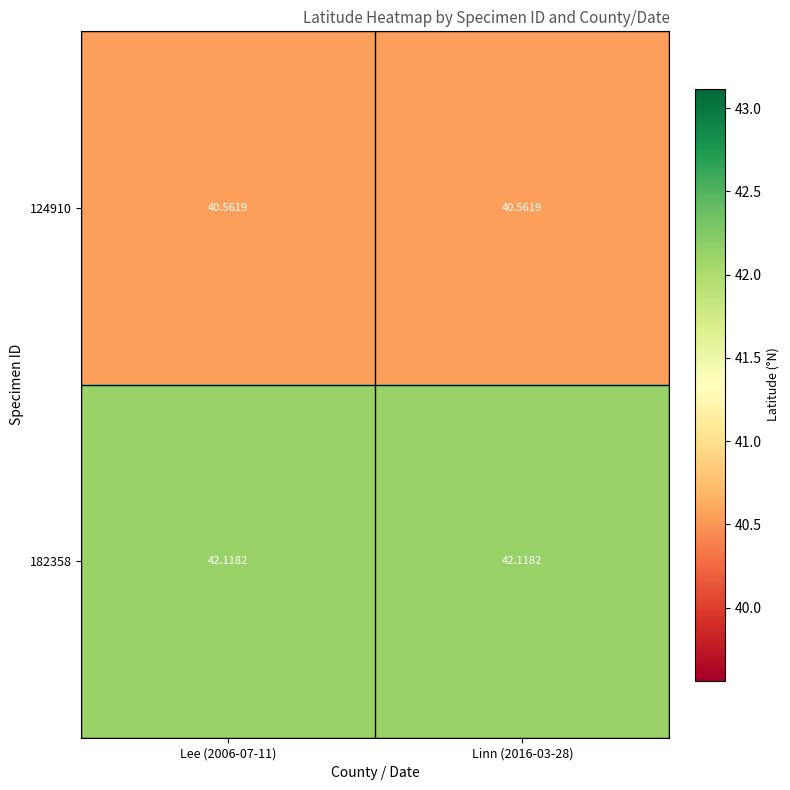

List the series in order of their overall mean, lowest first.

124910, 182358